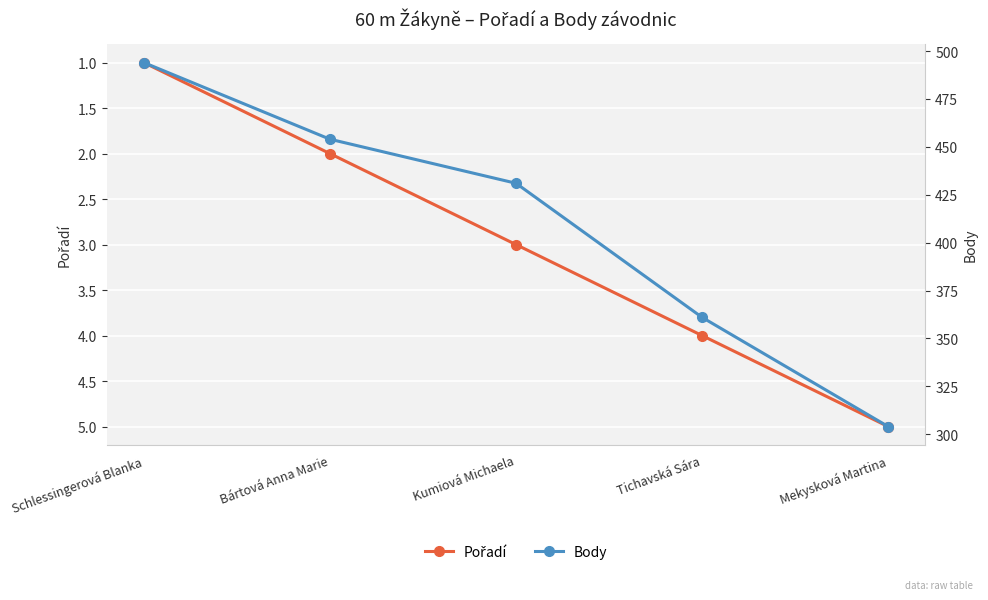

True or false: Body has a value of 247 at Bártová Anna Marie.

False